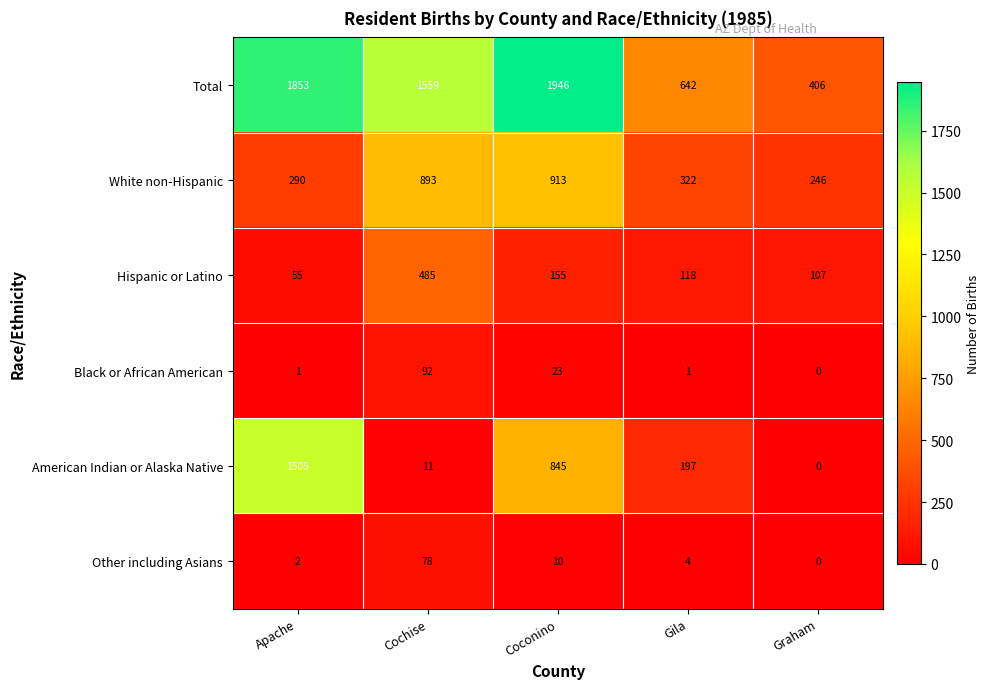

How many values in the Black or African American series are below 1?

1